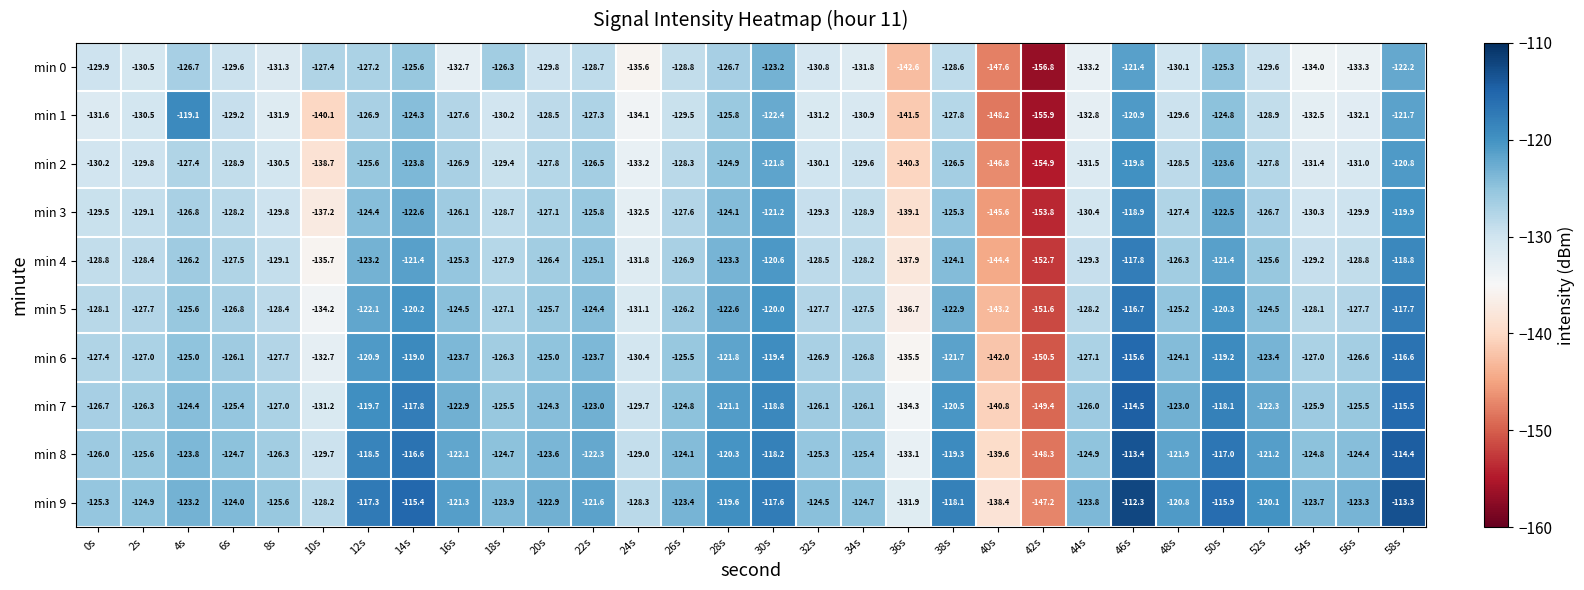

Rank the series at 8s from lowest to highest value.

min 1, min 0, min 2, min 3, min 4, min 5, min 6, min 7, min 8, min 9